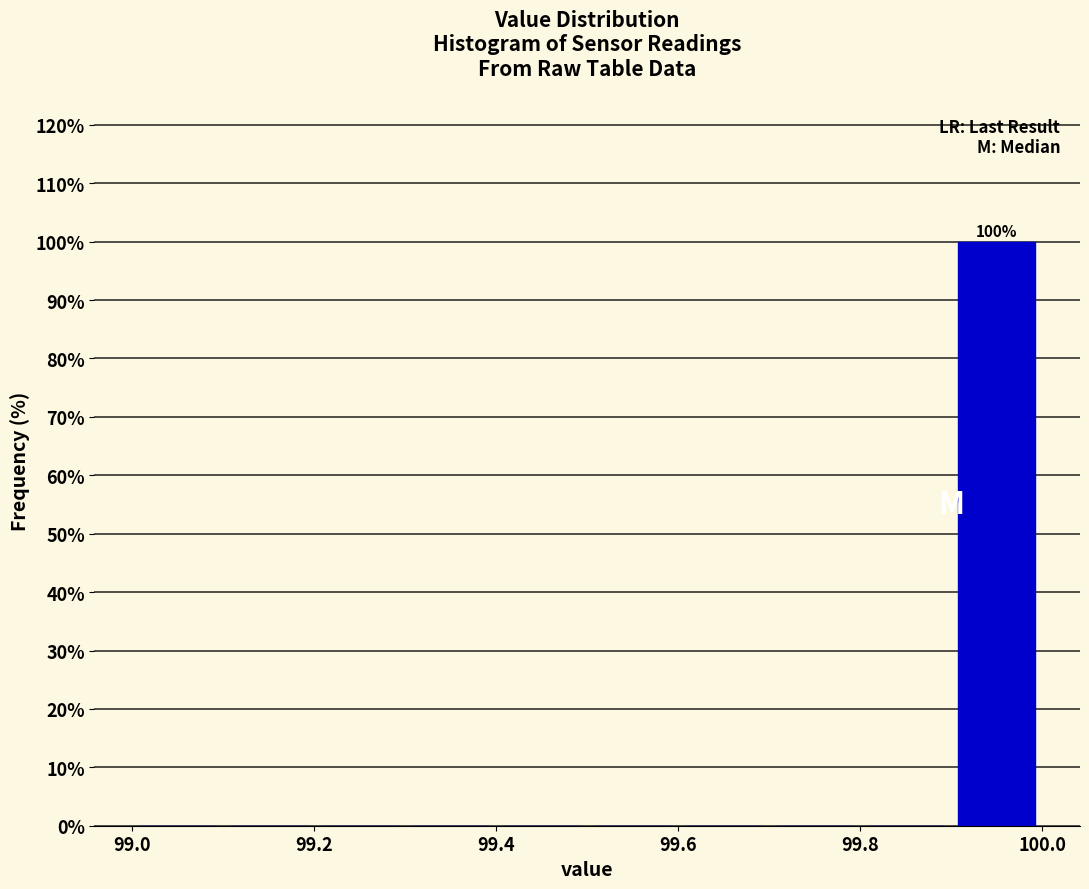

Which range on the x-axis has the tallest bar?

99.9 to 100.0